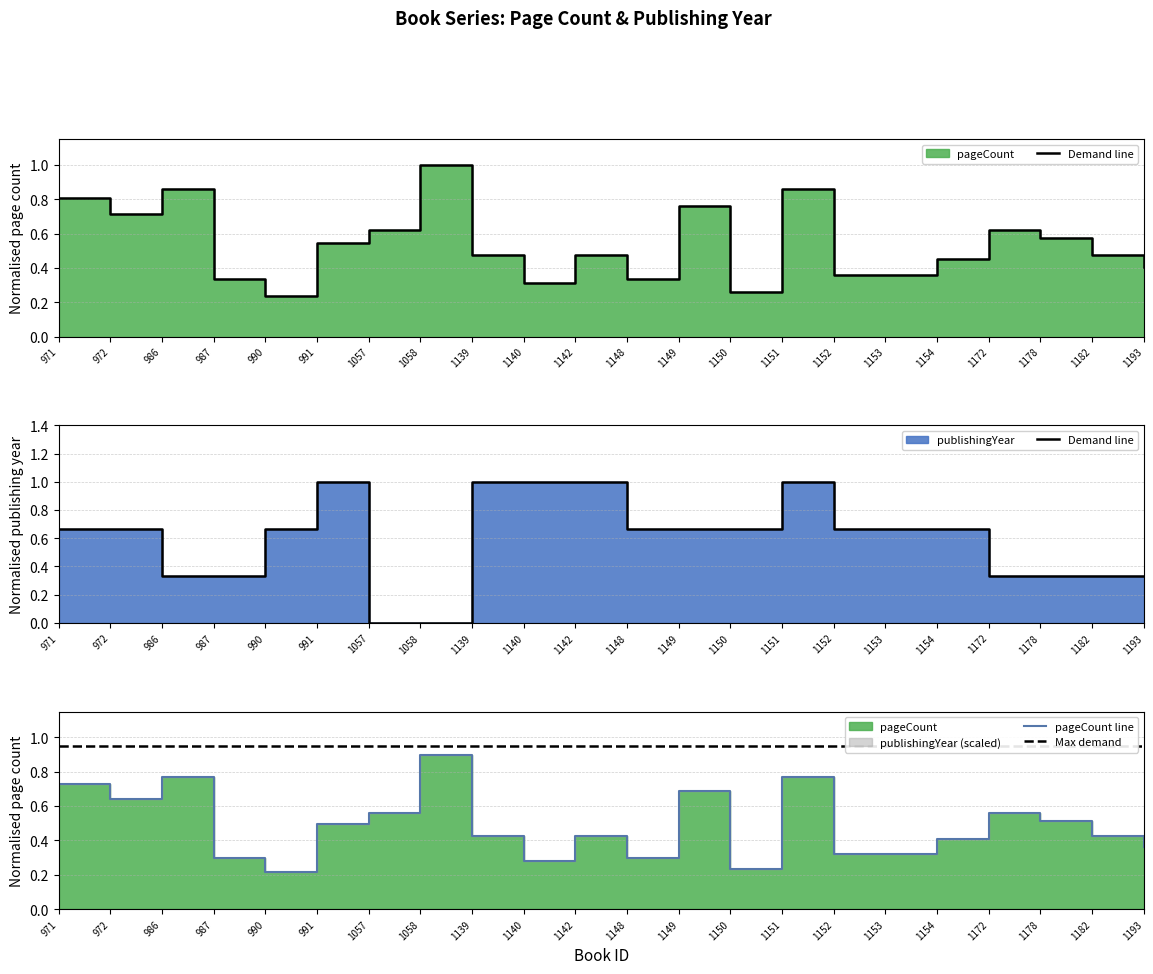

What is the difference between the maximum and minimum values in the pageCount line series?

0.7